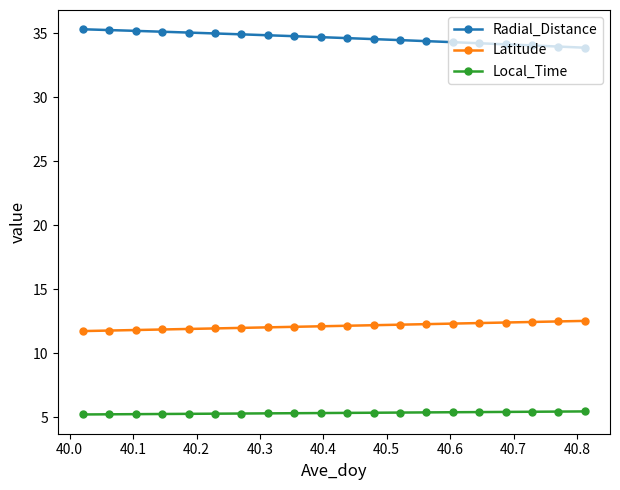

At how many categories does at least one series exceed 8?

20